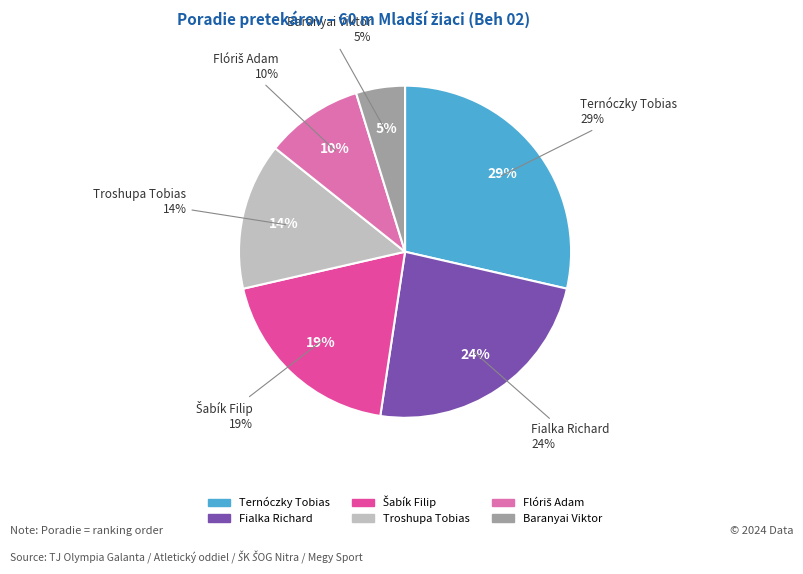

Is there any slice that represents more than half of the pie?

No